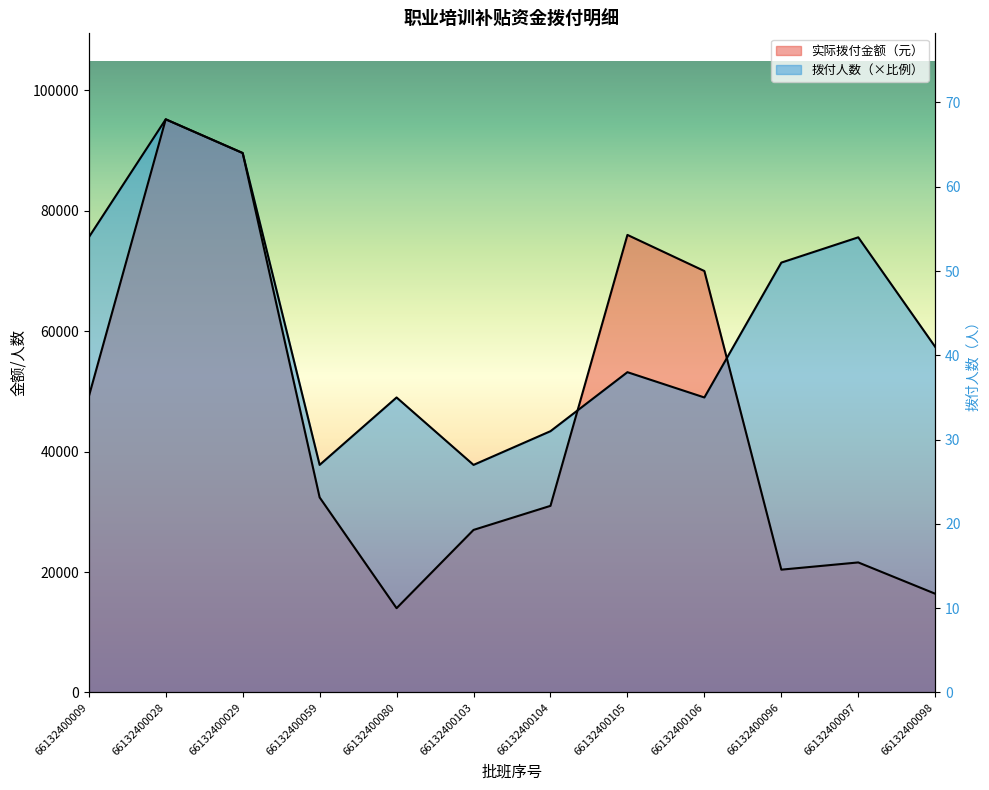

After their last crossing, which series has the higher values: 实际拨付金额（元） or 拨付人数?

拨付人数